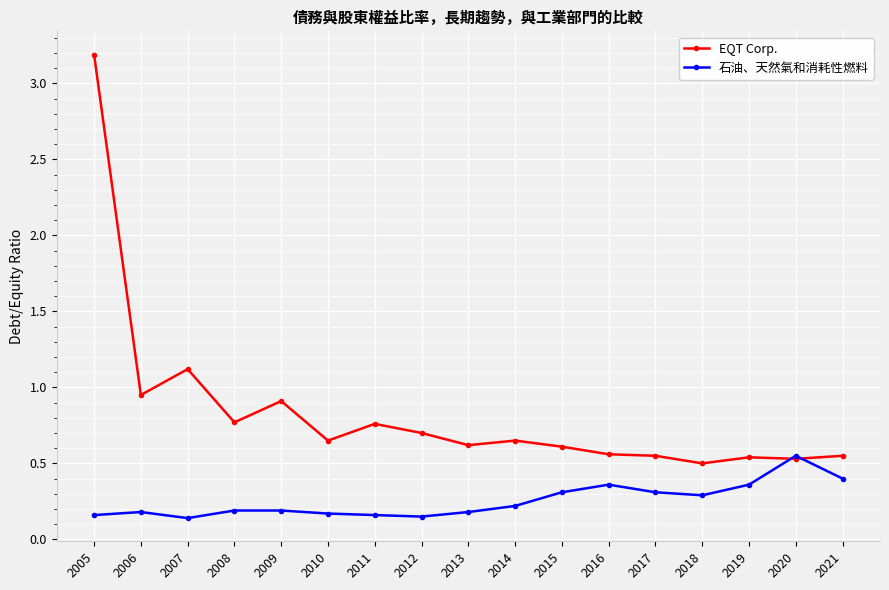

Which series changed the most between 2006 and 2012?

EQT Corp.